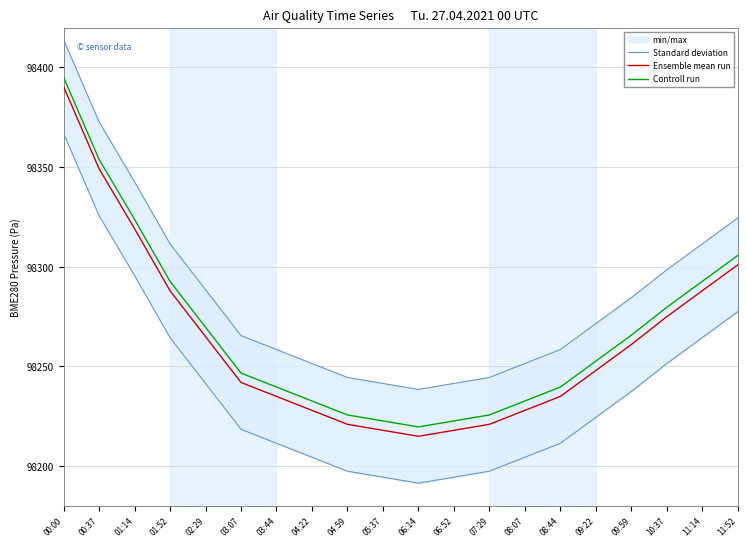

The value of Controll run at 06:52 is 162318.4. True or false?

False